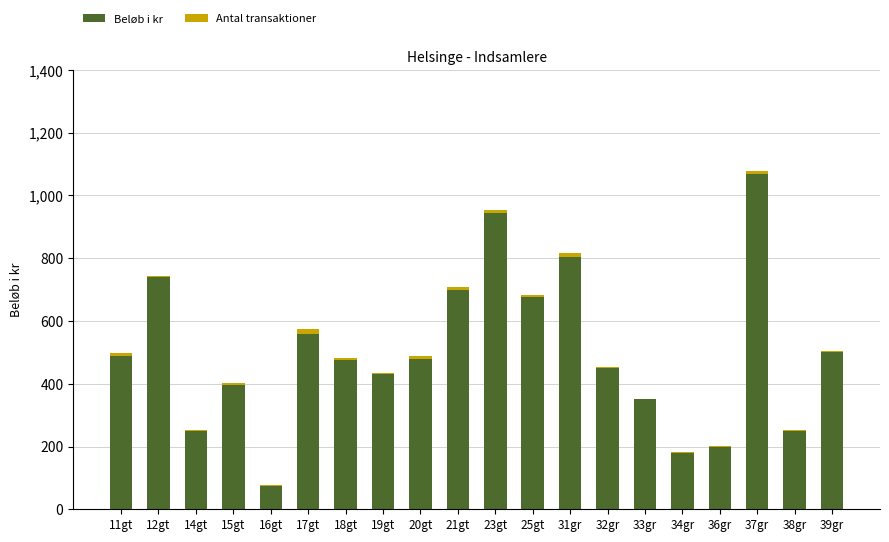

The value of Beløb i kr at 16gt is 75. True or false?

True